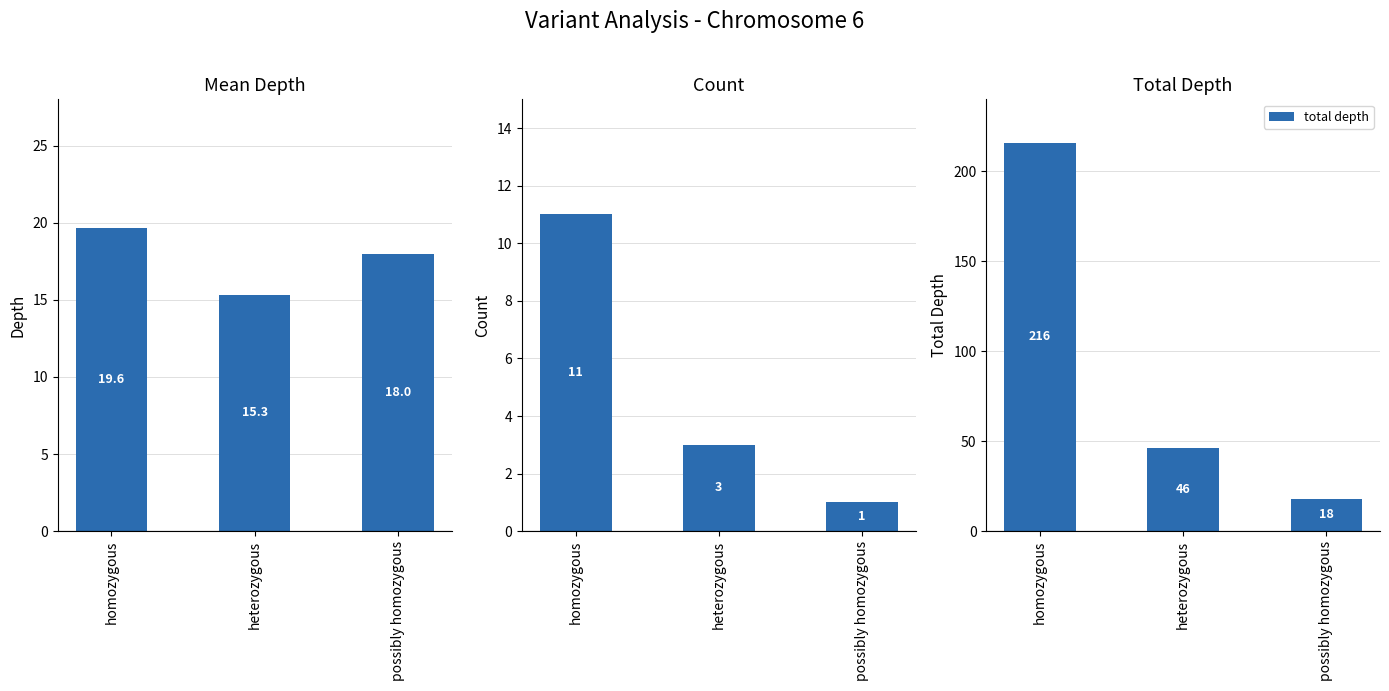

How many values in the mean depth series exceed 18?

1